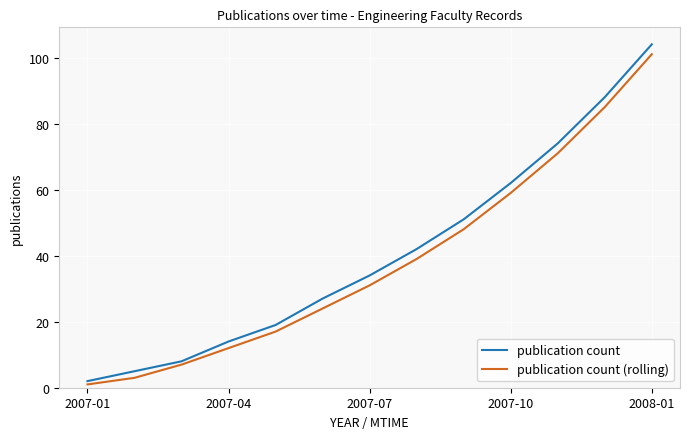

True or false: publication count (rolling) and publication count cross at least once.

False